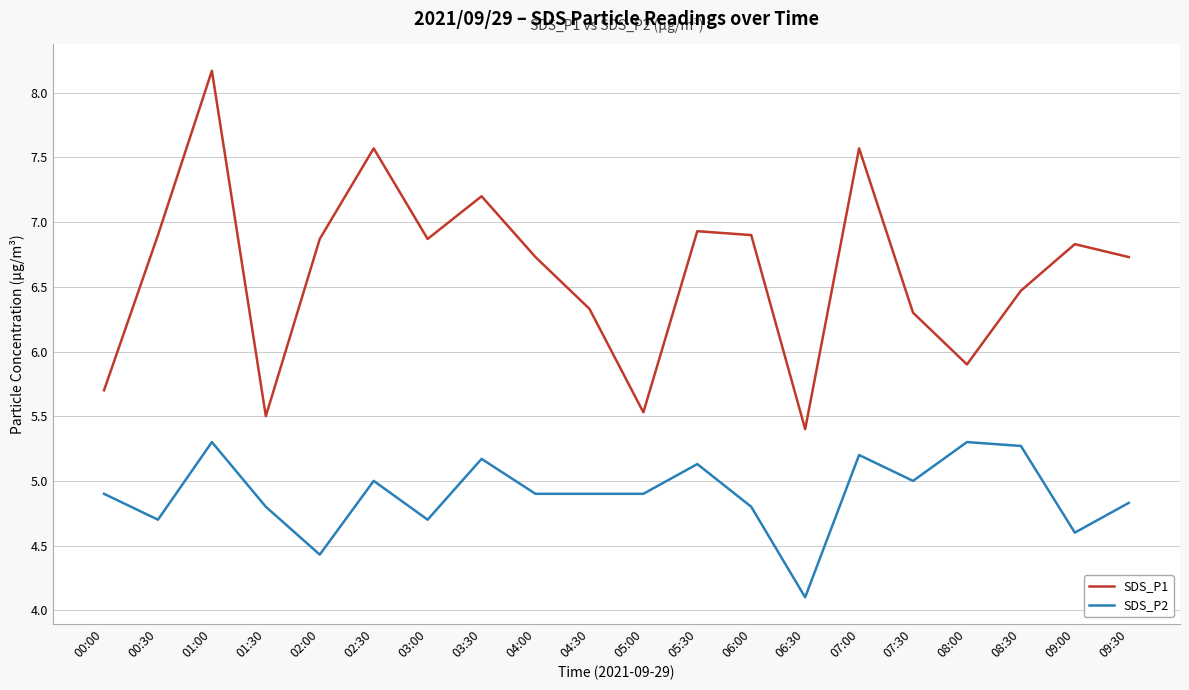

Reading left to right, list all the values displayed in this chart.

SDS_P1: 5.7	6.9	8.2	5.5	6.9	7.6	6.9	7.2	6.7	6.3	5.5	6.9	6.9	5.4	7.6	6.3	5.9	6.5	6.8	6.7
SDS_P2: 4.9	4.7	5.3	4.8	4.4	5.0	4.7	5.2	4.9	4.9	4.9	5.1	4.8	4.1	5.2	5.0	5.3	5.3	4.6	4.8